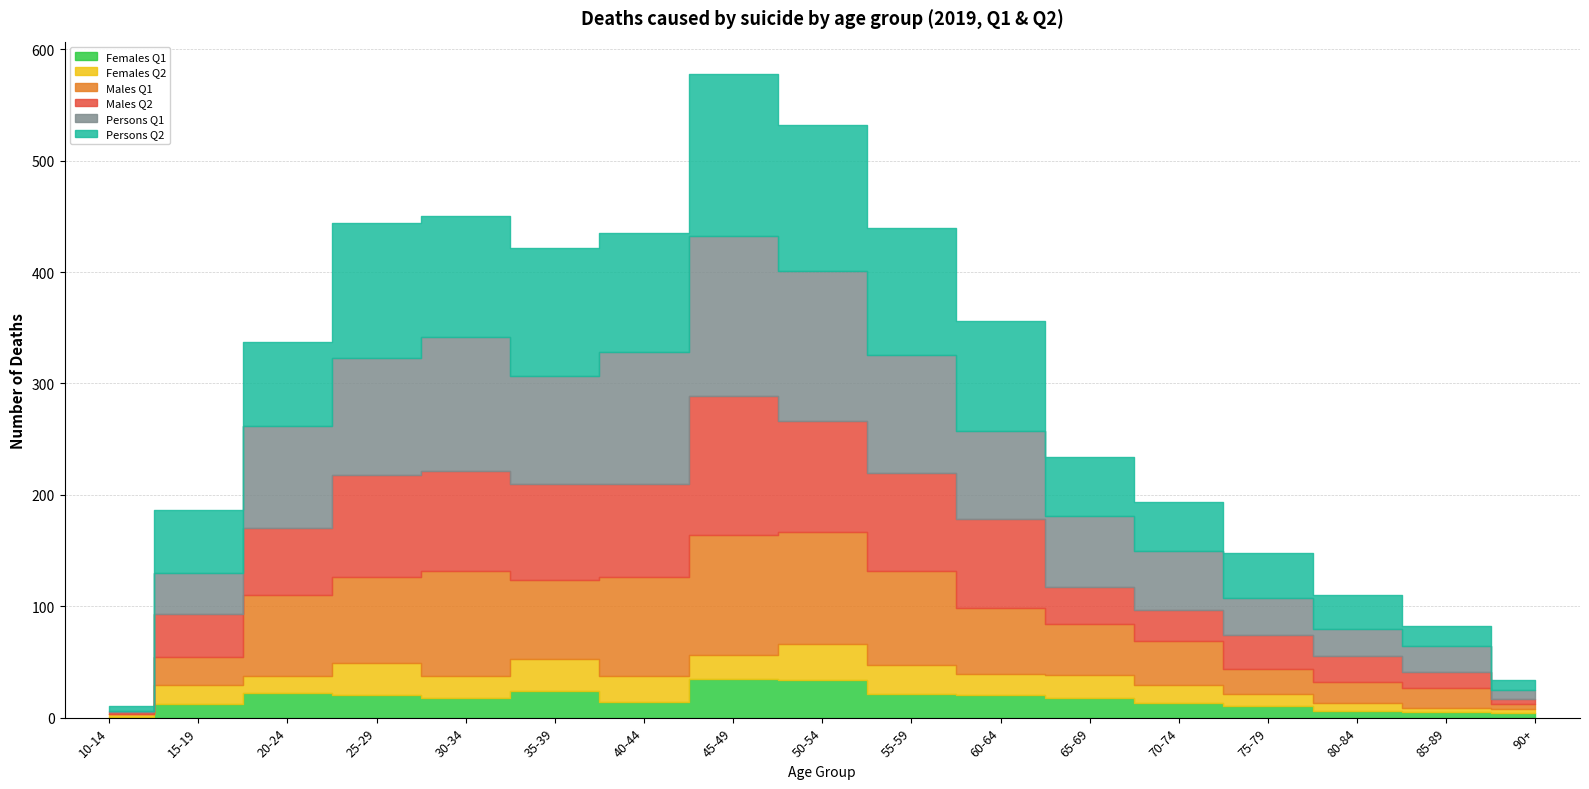

Which category has the lowest value across all series?

10-14